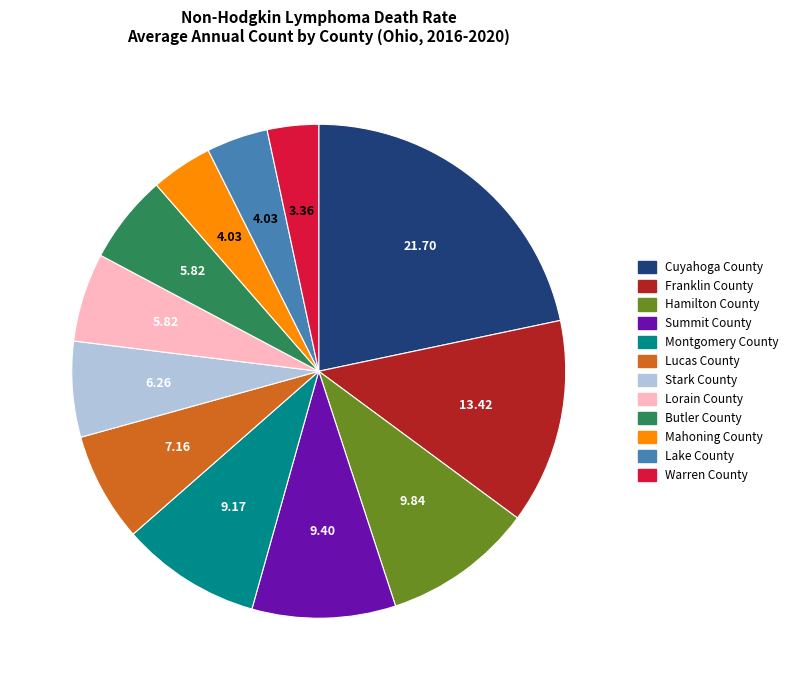

Between Franklin County and Cuyahoga County, which is larger?

Cuyahoga County